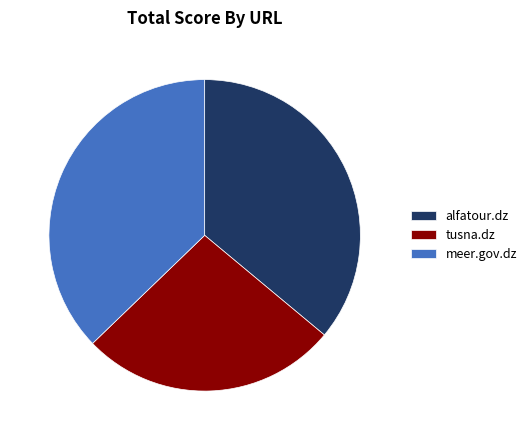

What is the ratio of the value at alfatour.dz to the value at tusna.dz?

1.3